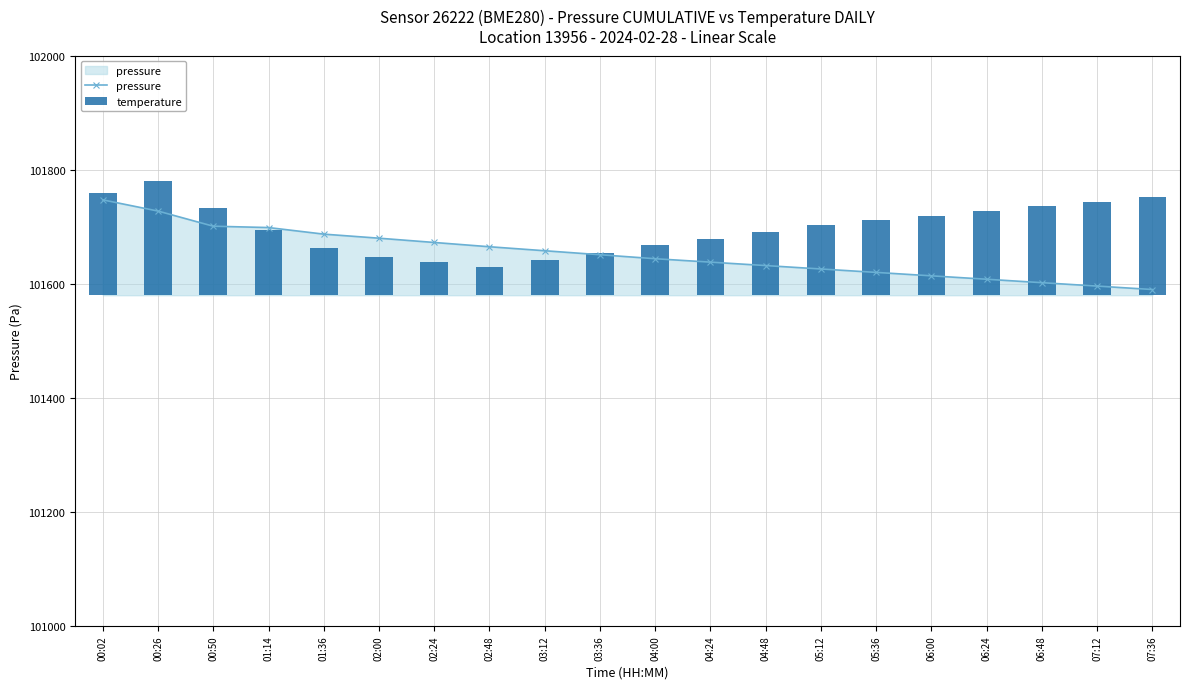

Reading left to right, transcribe all the data shown in this chart.

pressure: 00:02=101747.2	00:26=101727.6	00:50=101701.0	01:14=101698.7	01:36=101687.1	02:00=101680.0	02:24=101672.5	02:48=101665.0	03:12=101658.0	03:36=101651.0	04:00=101644.0	04:24=101638.0	04:48=101632.0	05:12=101626.0	05:36=101620.0	06:00=101614.0	06:24=101608.0	06:48=101602.0	07:12=101596.0	07:36=101590.0
temperature: 00:02=178.8	00:26=200.0	00:50=152.7	01:14=115.2	01:36=82.6	02:00=66.3	02:24=58.2	02:48=50.0	03:12=61.4	03:36=74.5	04:00=87.5	04:24=98.9	04:48=110.3	05:12=123.4	05:36=131.5	06:00=139.7	06:24=147.8	06:48=156.0	07:12=164.1	07:36=172.3